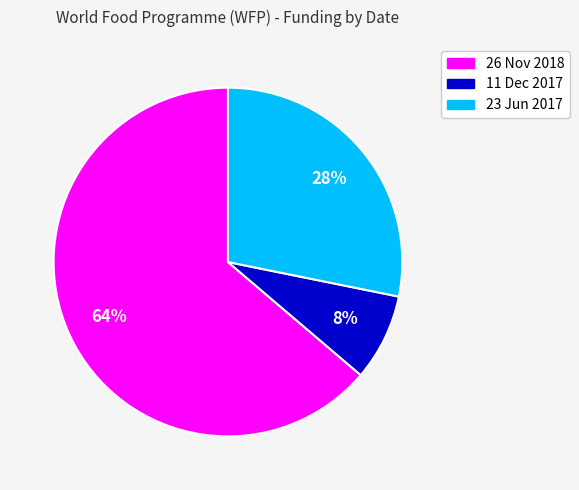

To the nearest percent, what portion does 23 Jun 2017 represent?

28%